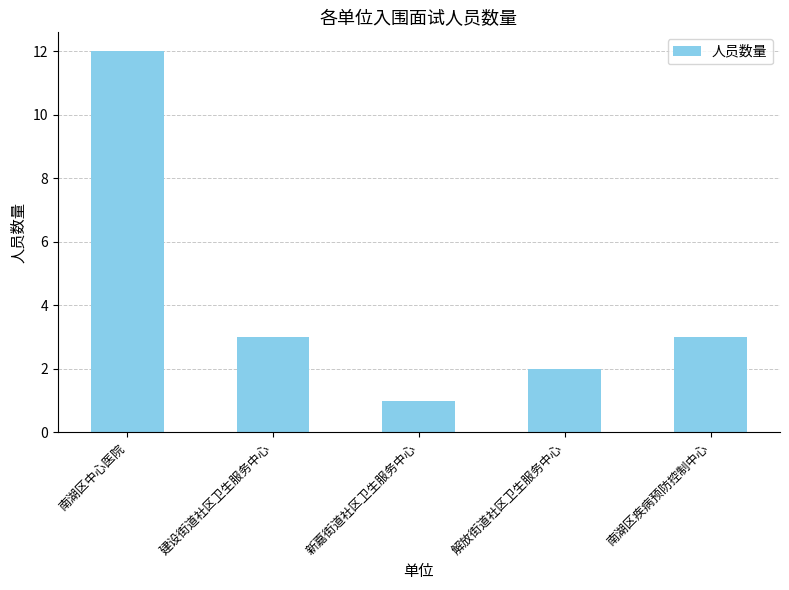

What is the value of the 3rd bar from the left?

1